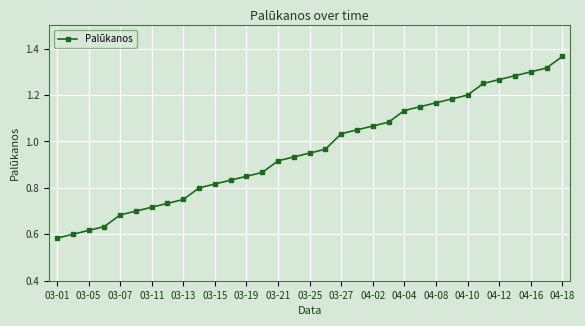

What is the difference between the maximum and second lowest values?

0.8